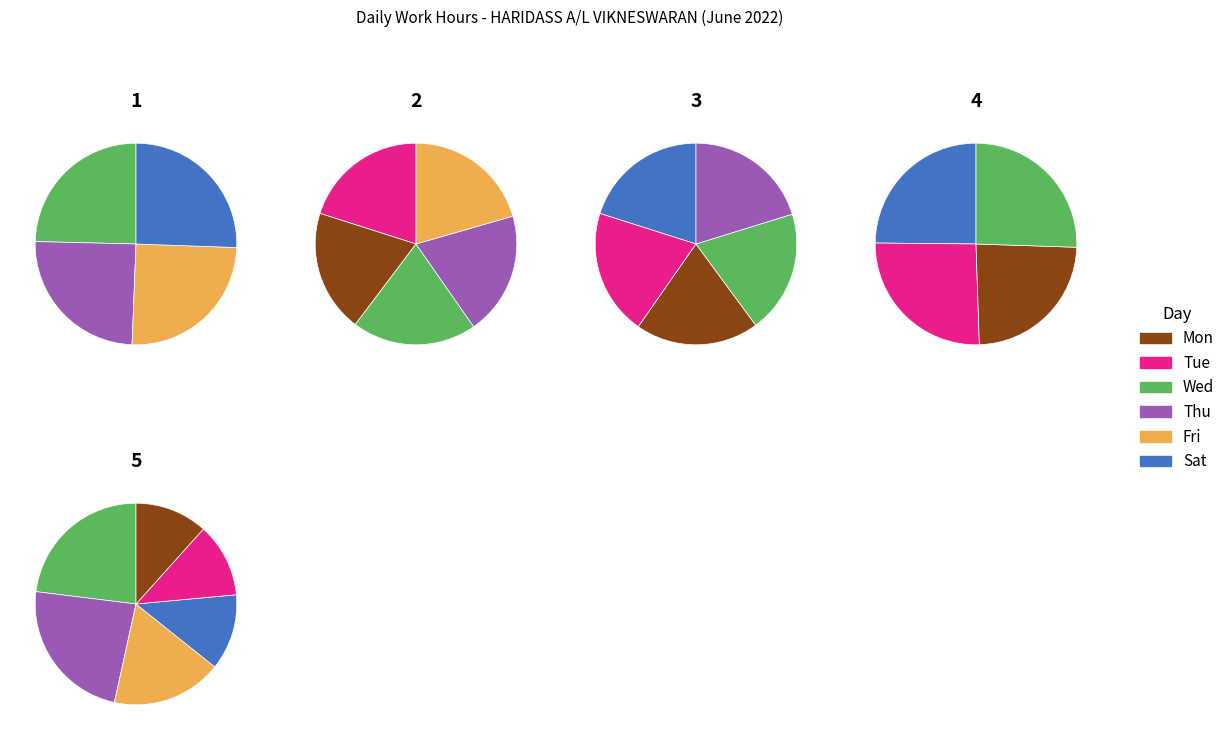

Which has a higher value, Thu 23 or Tue 21?

Tue 21